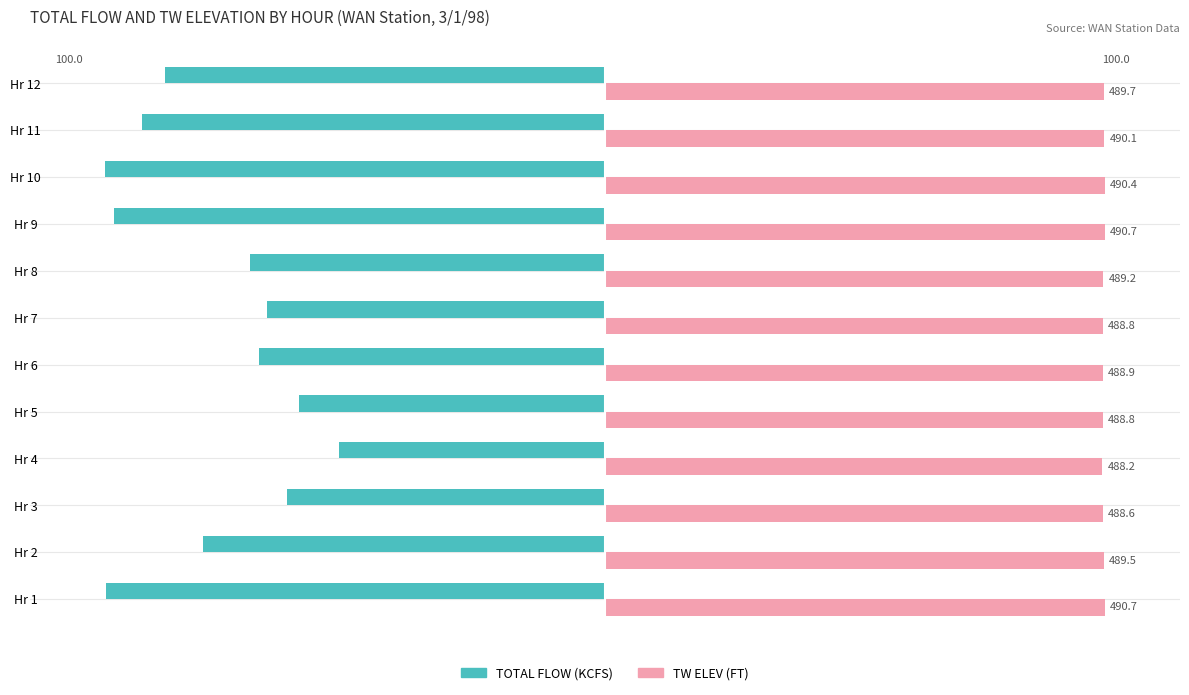

What are all the series names shown in the legend?

TOTAL FLOW (KCFS), TW ELEV (FT)